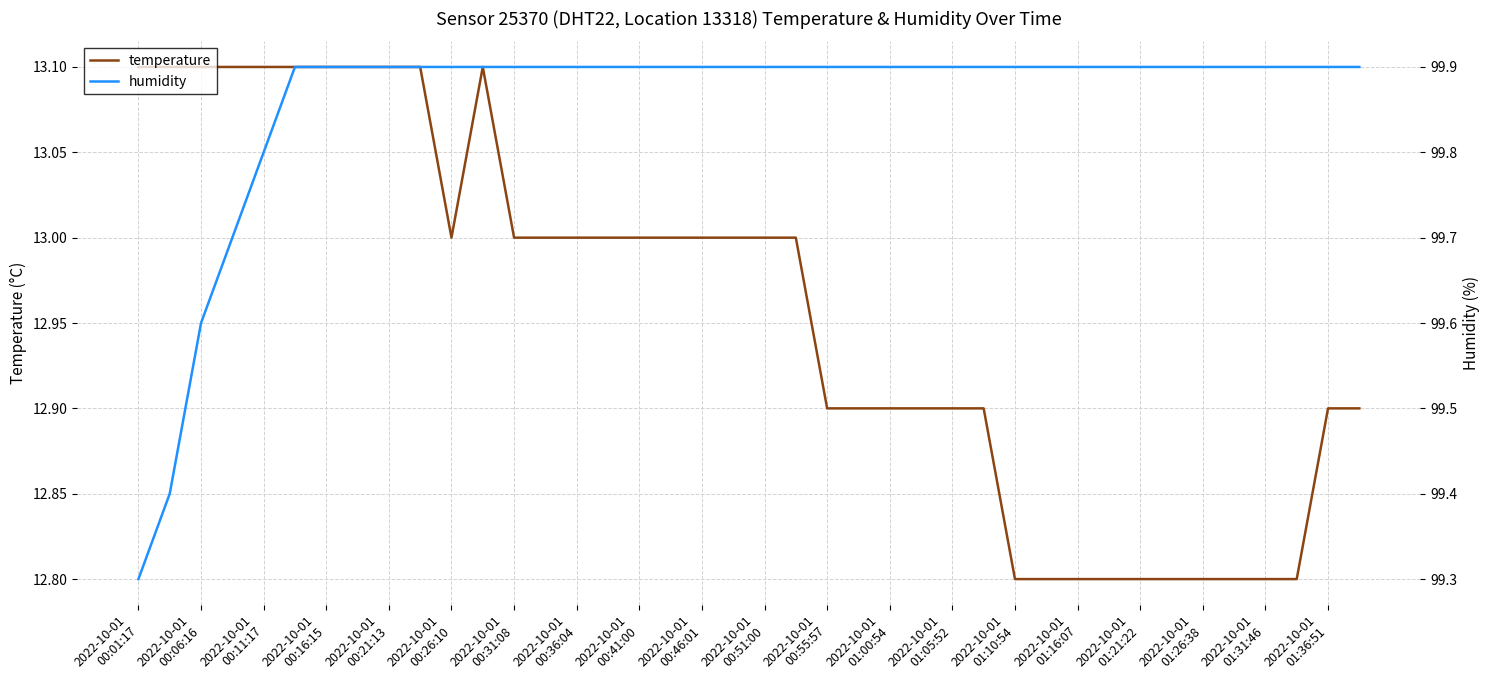

True or false: temperature has more than 2 points higher than both neighbors.

False